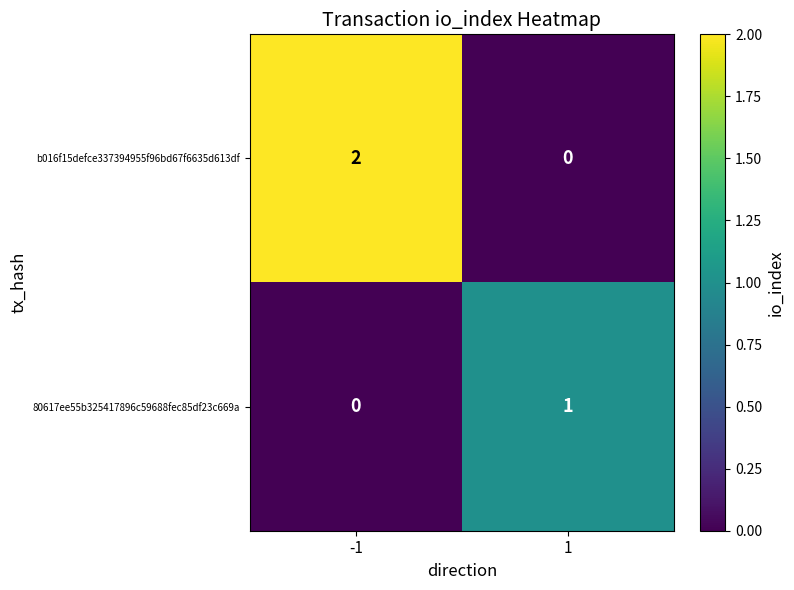

Which series changed the most between -1 and 1?

b016f15defce337394955f96bd67f6635d613df